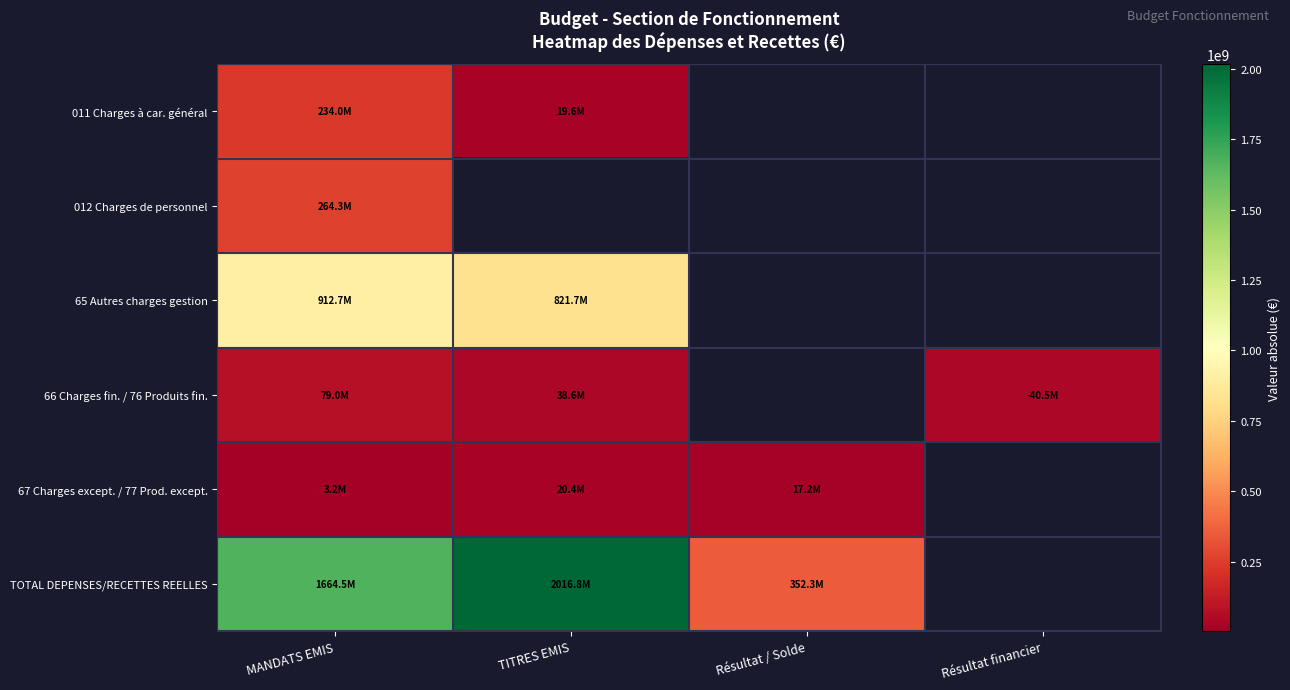

At which category is the sum across all series the highest?

MANDATS EMIS